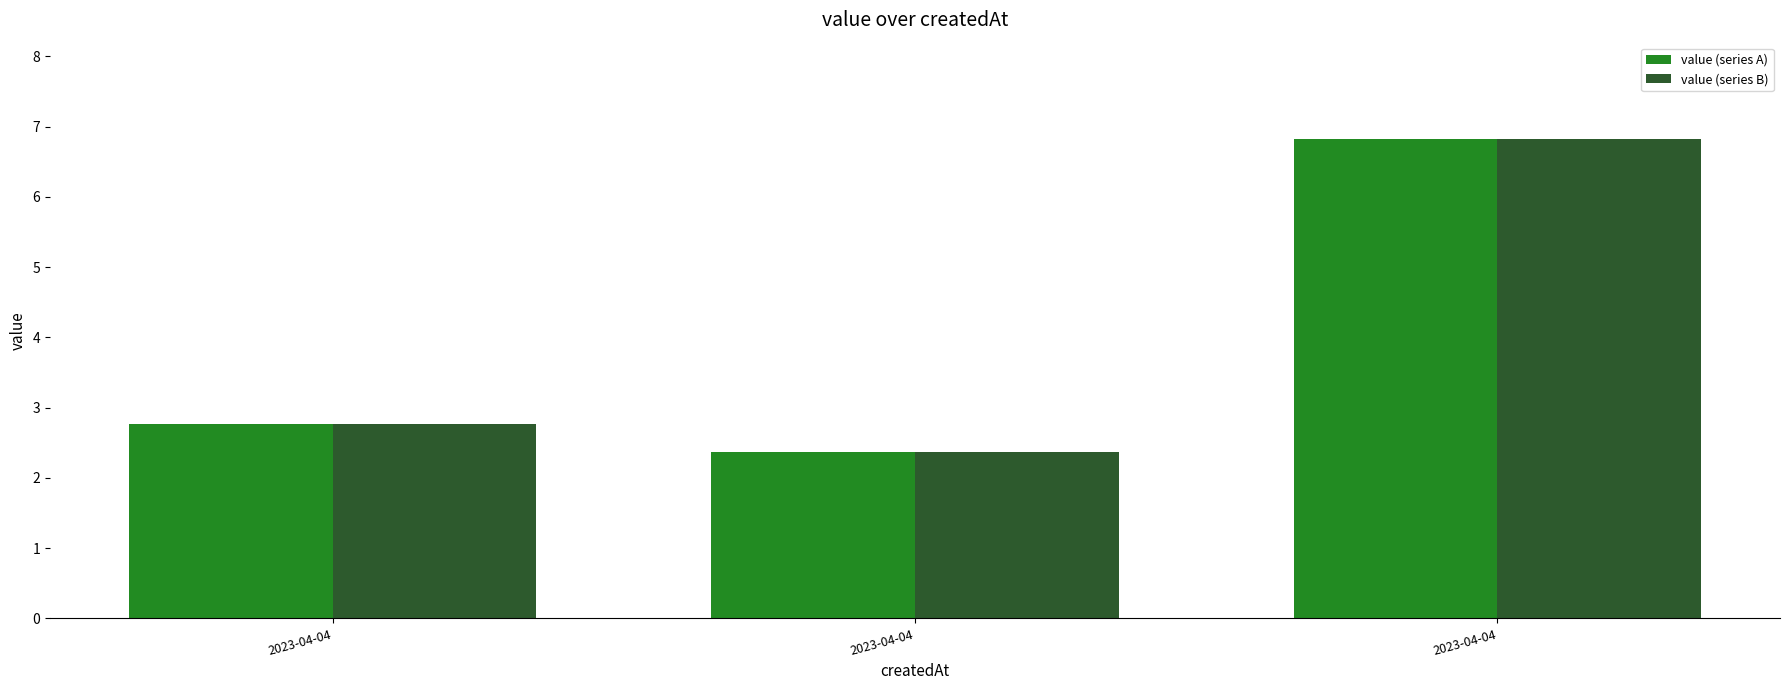

What is the difference between the maximum and minimum values in the value (series B) series?

4.5